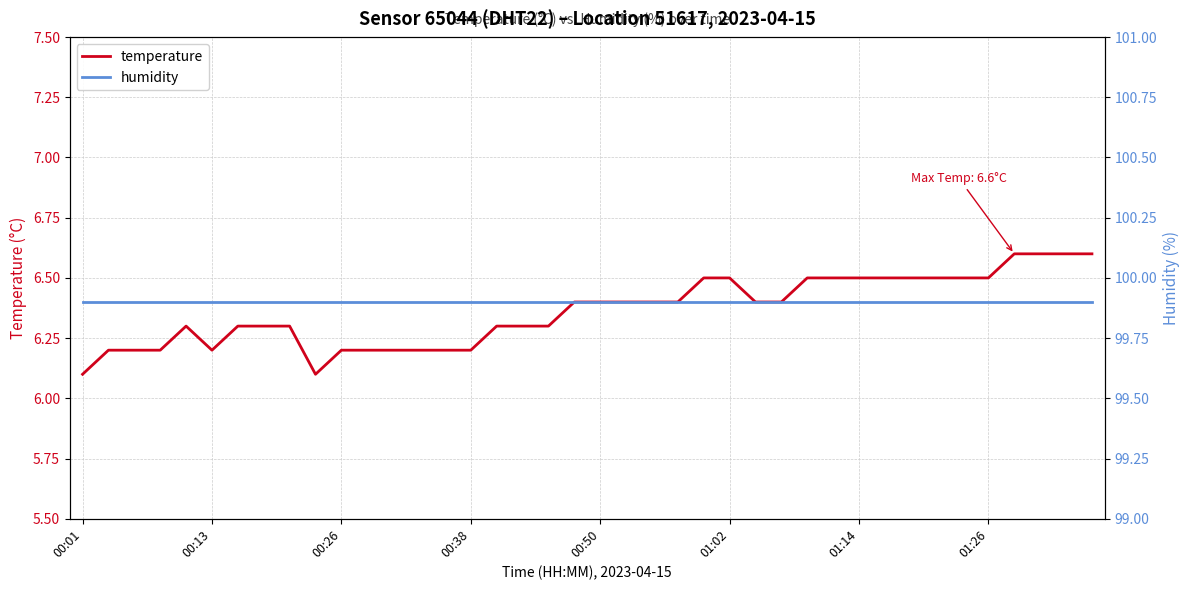

Between 17 and 32, which series saw the biggest shift?

temperature